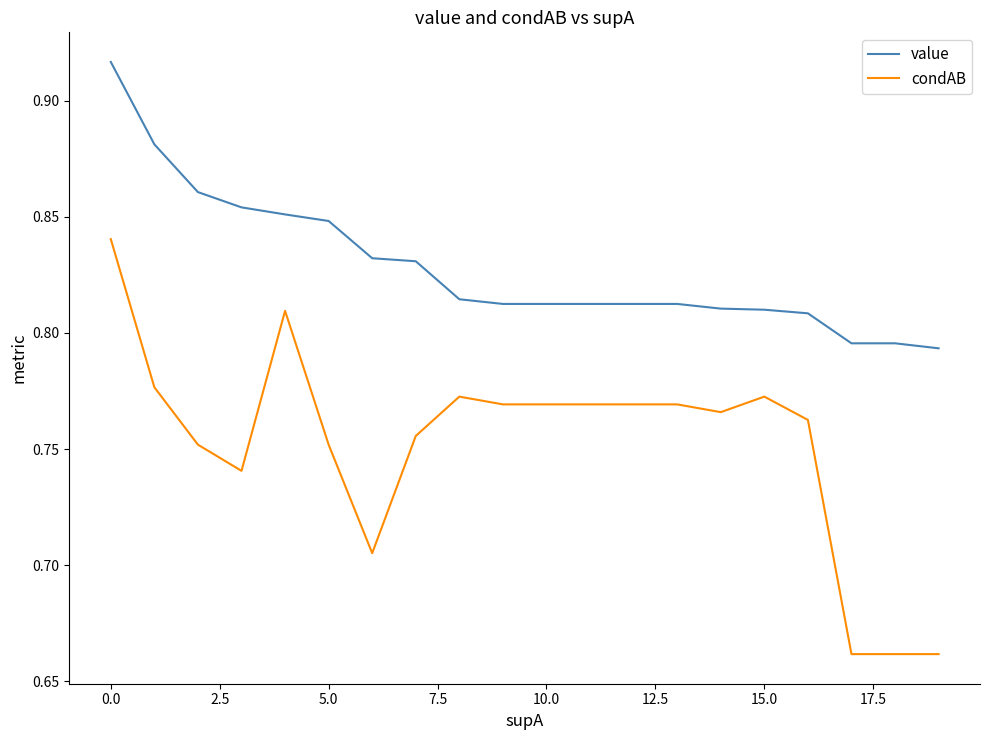

Rank the series by their average value, from highest to lowest.

value, condAB